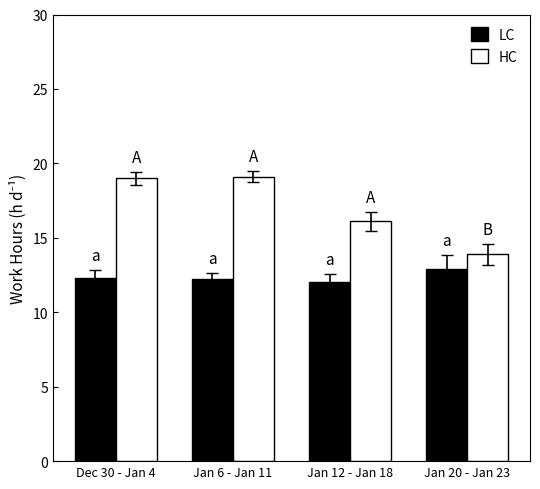

What is the label of the 3rd bar from the left?

Jan 12 - Jan 18